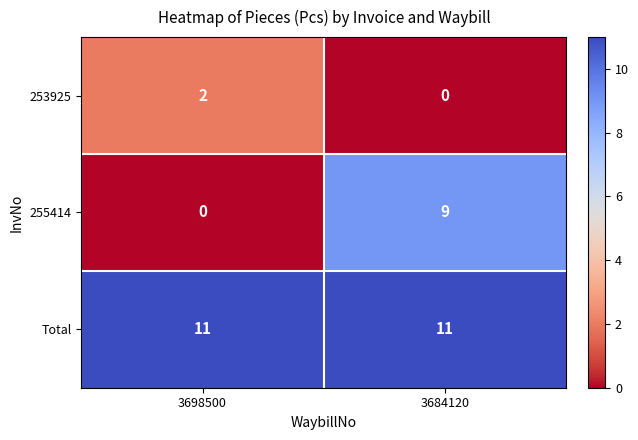

Reading left to right, what are all the values shown in this chart?

253925: 3698500=2	3684120=0
255414: 3698500=0	3684120=9
Total: 3698500=11	3684120=11